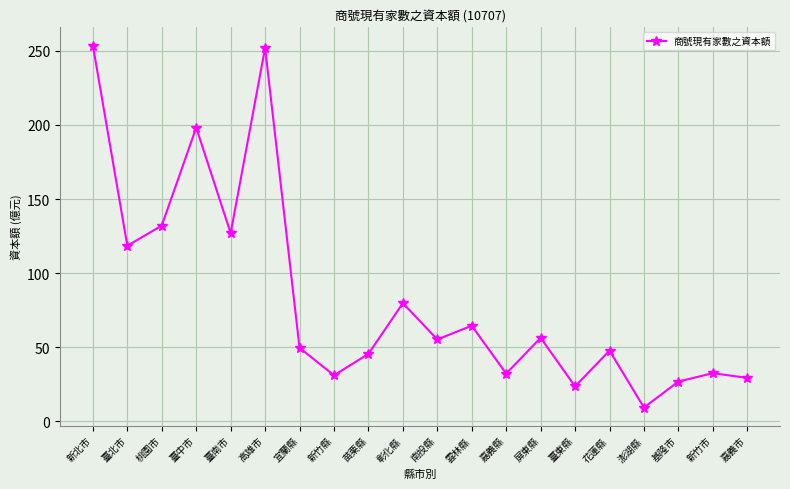

What position from the right is 基隆市?

3